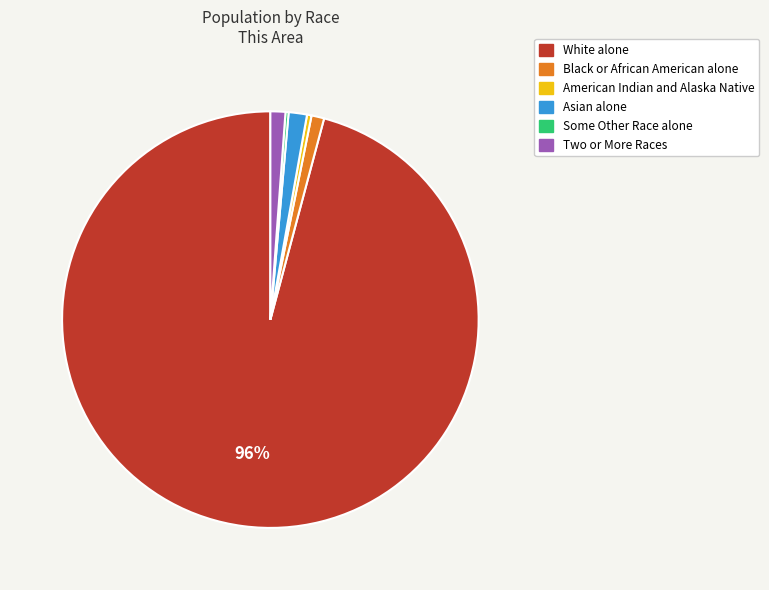

To the nearest percent, what portion does Asian alone represent?

1%